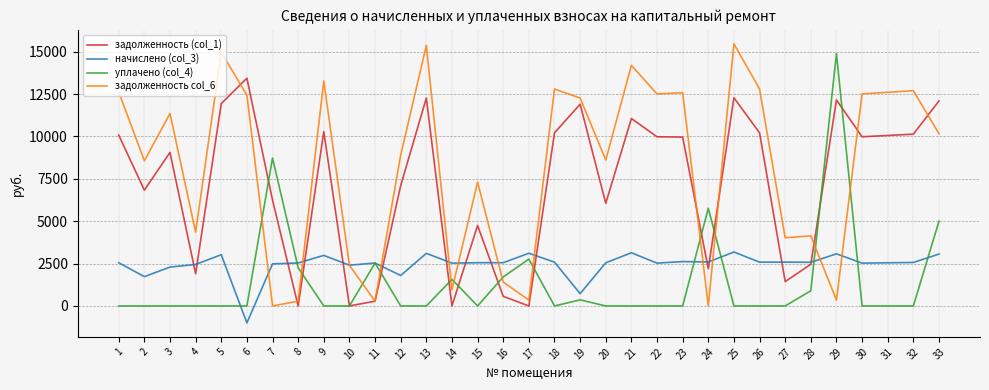

What is the total value across all series at 7?

17461.3